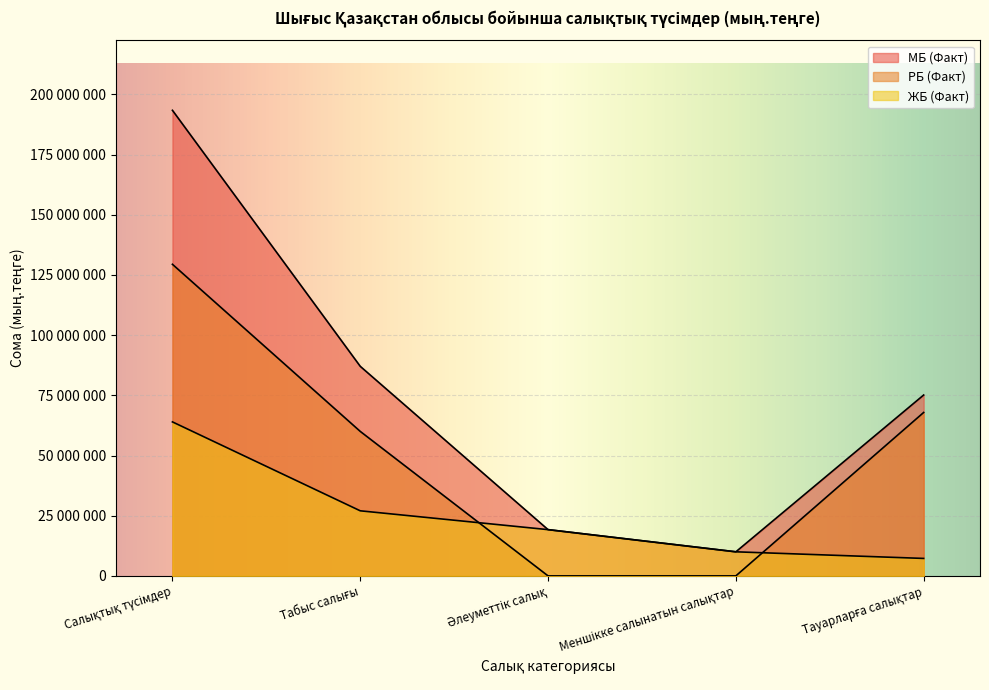

What is the total value across all series at Тауарларға салықтар?

150257709